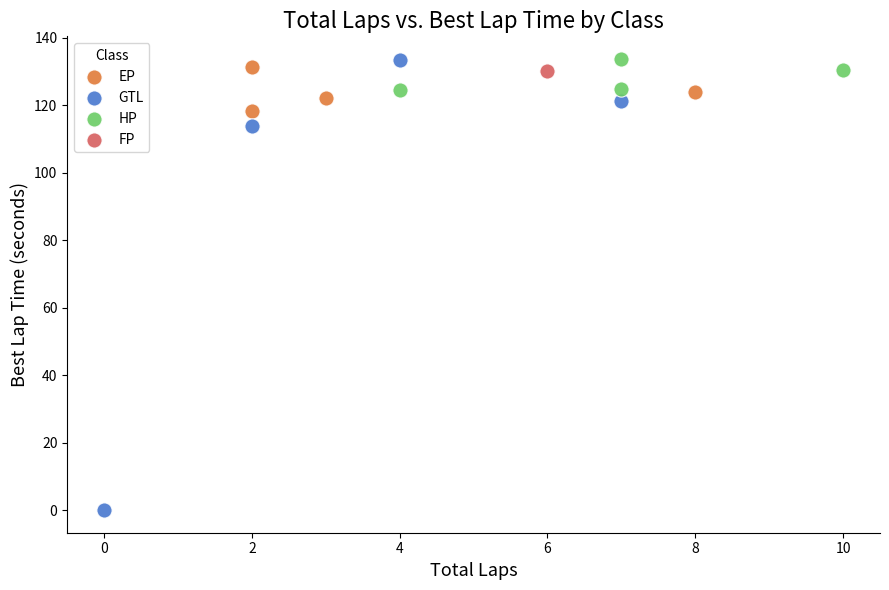

What are all the series names shown in the legend?

EP, GTL, HP, FP